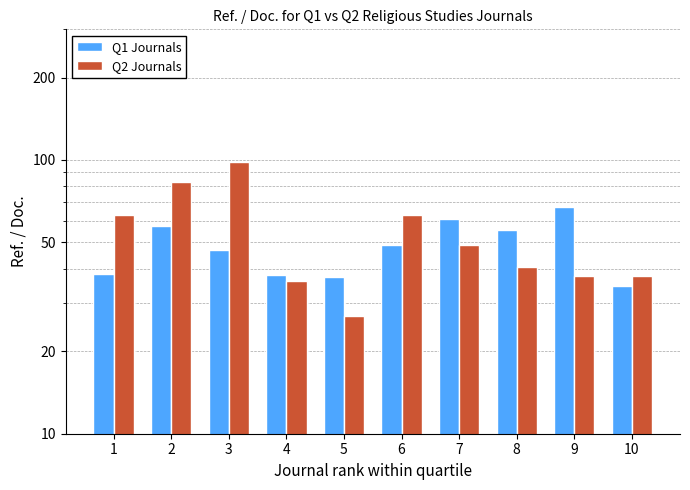

At 3, list the series in order from smallest to largest.

Q1 Journals, Q2 Journals